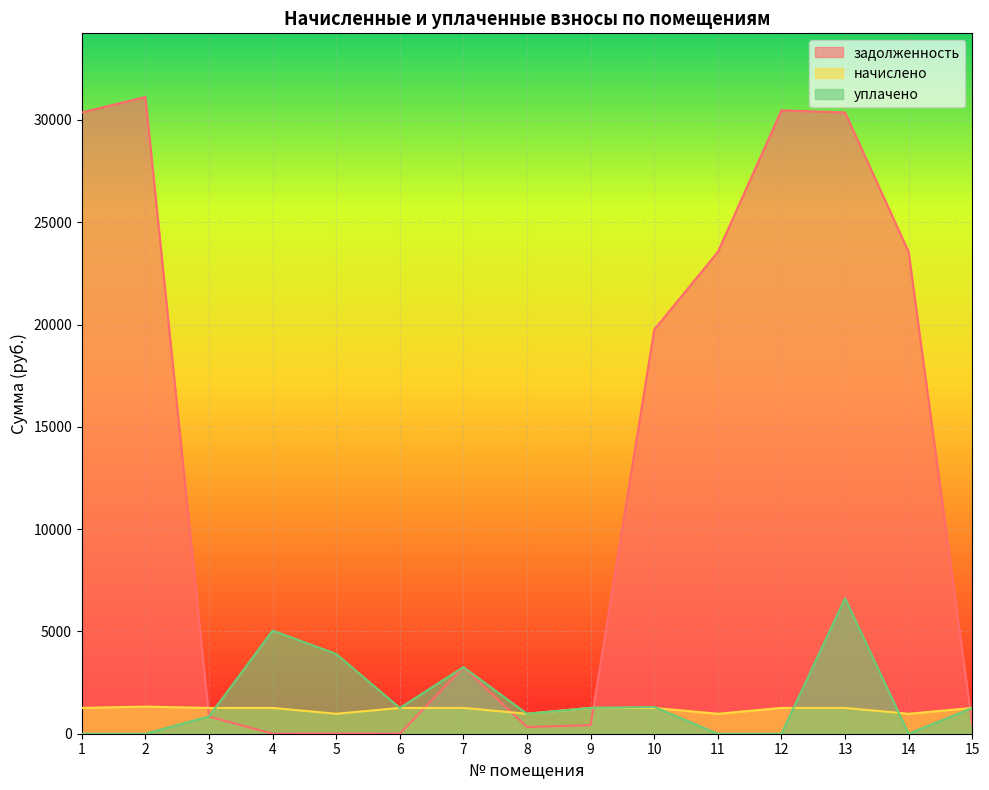

Is it true that задолженность equals 30366.0 at 1?

True